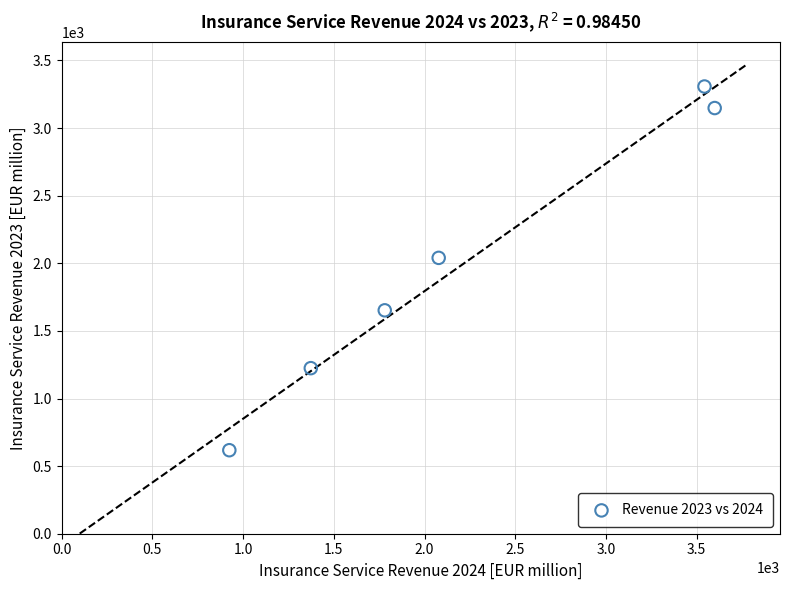

What is the range of X values (max minus min)?

2675.3